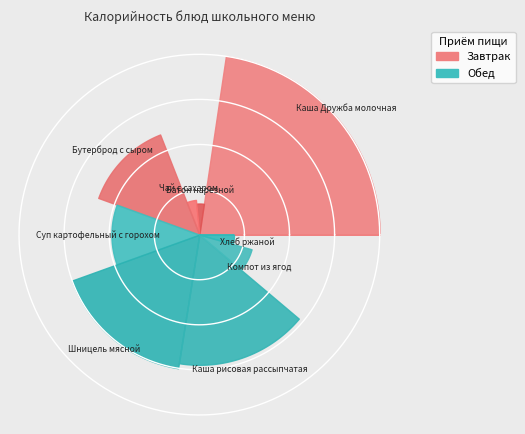

Rank the categories by value from lowest to highest.

Батон нарезной, Хлеб ржаной, Чай с сахаром, Компот из ягод, Суп картофельный с горохом, Бутерброд с сыром, Каша рисовая рассыпчатая, Шницель мясной, Каша Дружба молочная